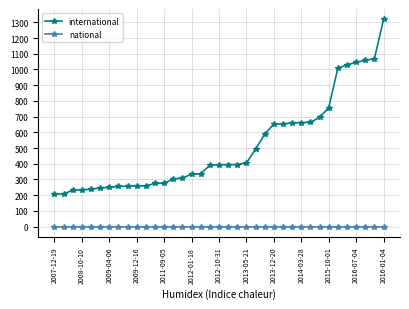

List the series in order of their overall mean, highest first.

international, national